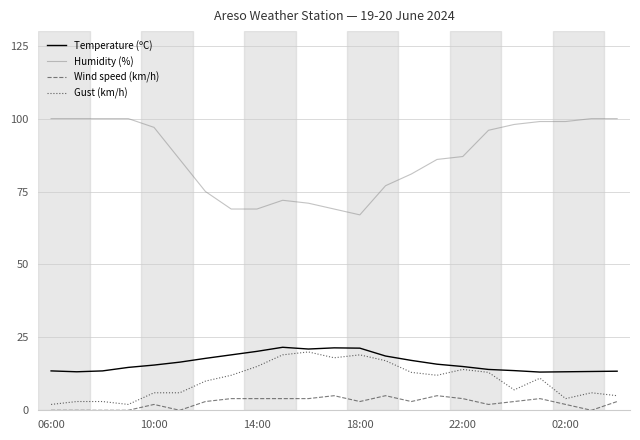

Which series has the largest total across all categories?

Humidity (%)